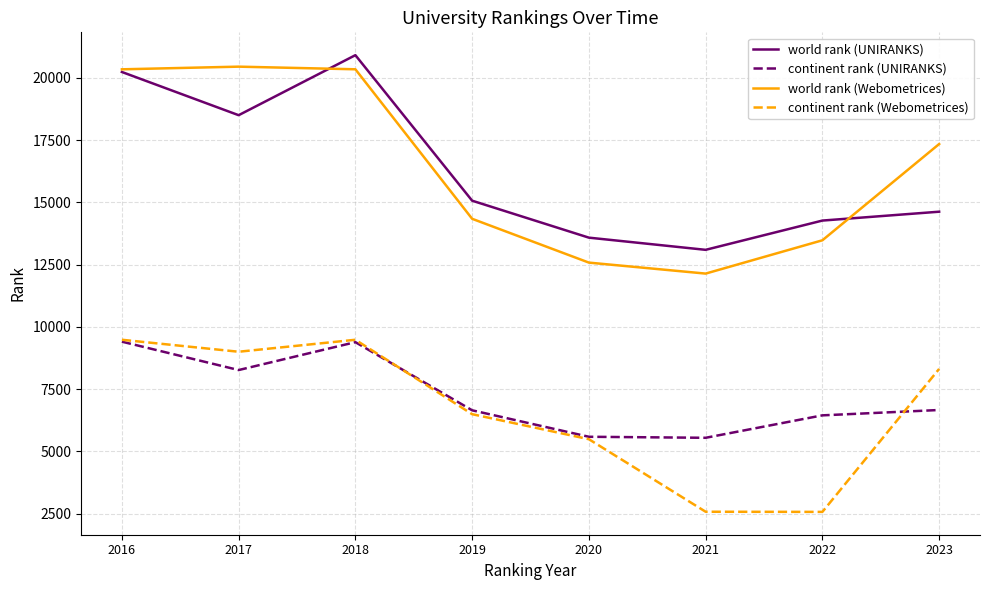

Is the value of continent rank (UNIRANKS) at 2021 greater than the value of continent rank (Webometrices) at 2023?

No